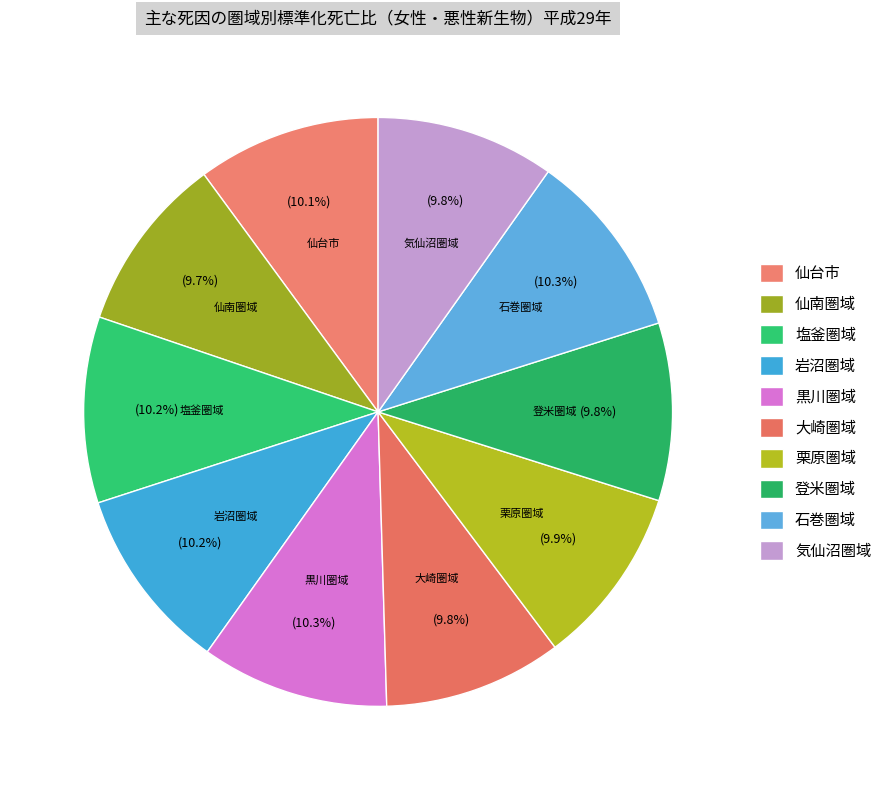

Count the number of slices in the pie.

10